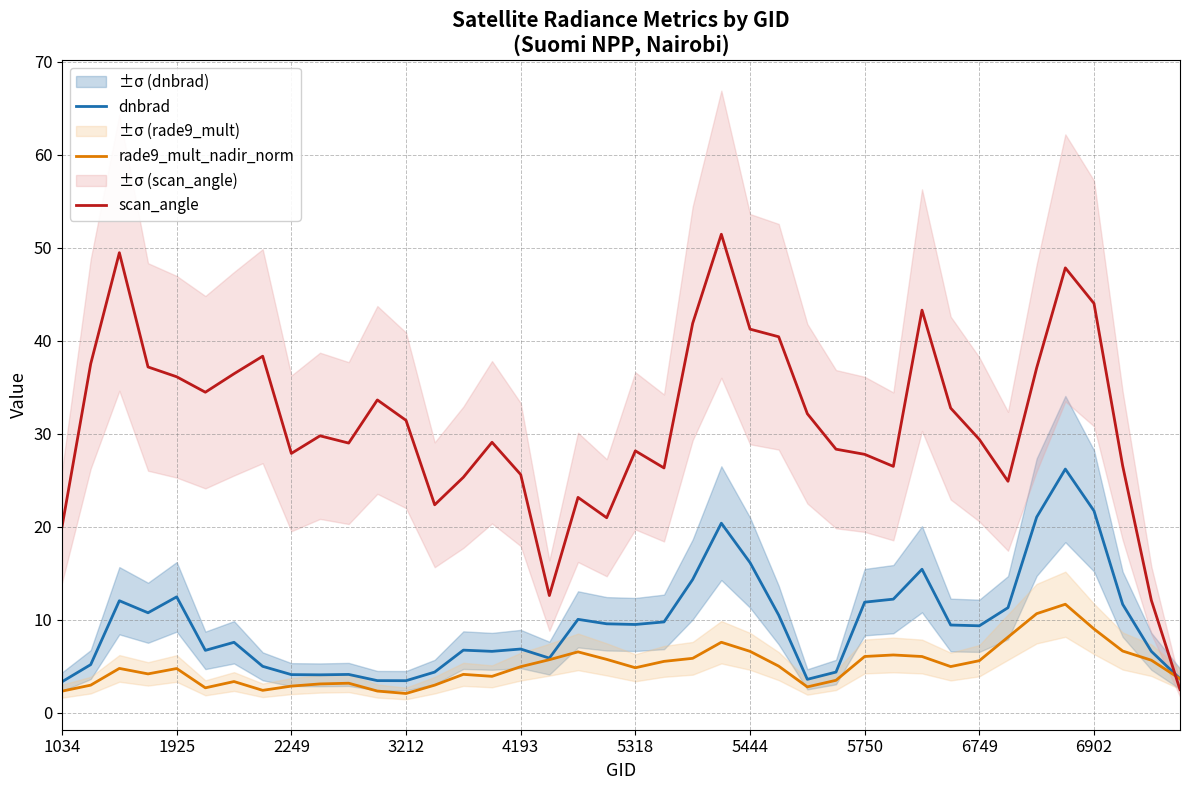

How many interior local valleys does the rade9_mult_nadir_norm series have?

8